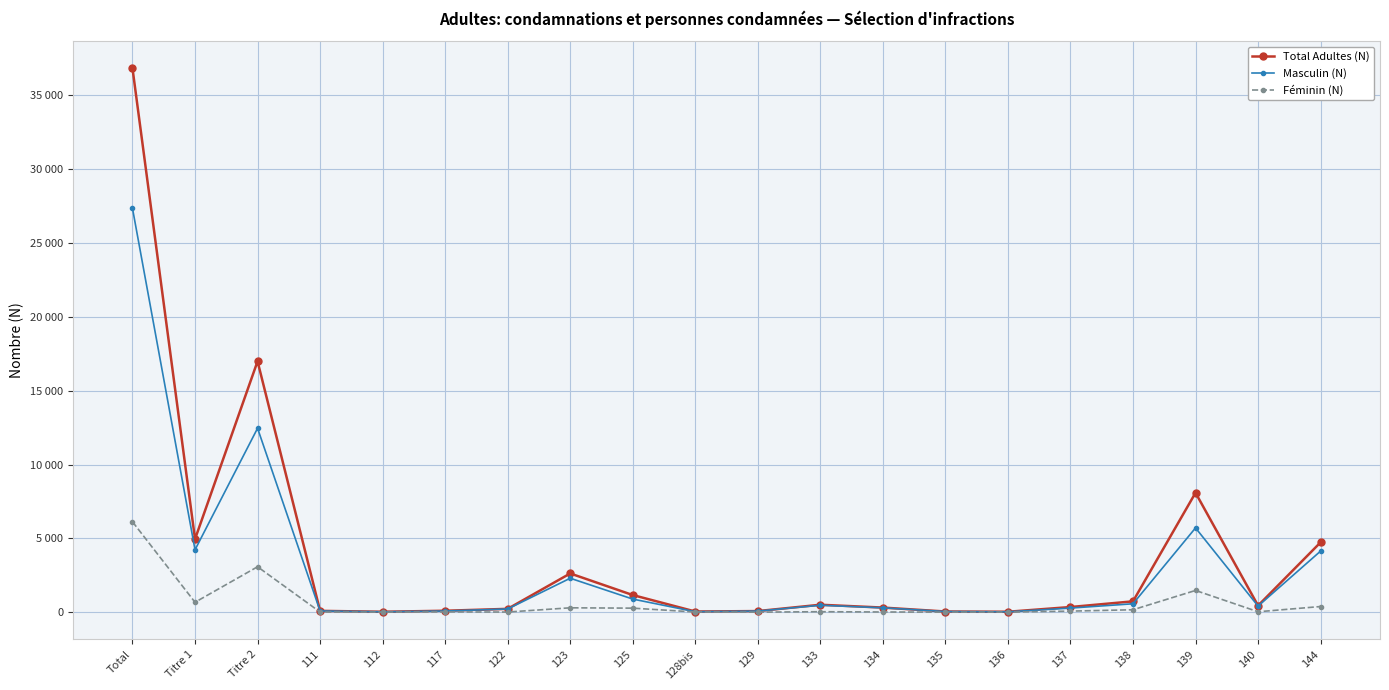

At which category does Total Adultes (N) reach its first local valley?

Titre 1